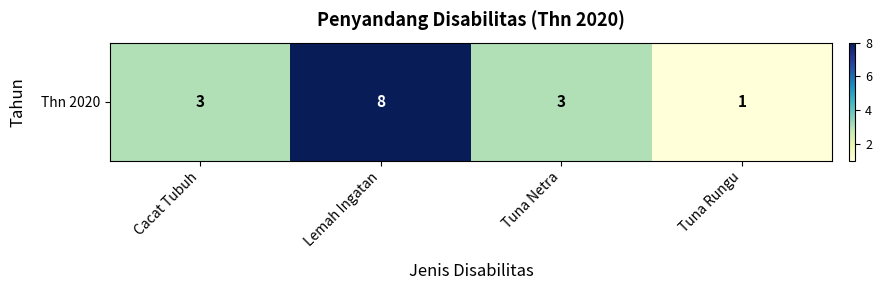

List the labels in order of value, largest first.

Lemah Ingatan, Cacat Tubuh, Tuna Netra, Tuna Rungu